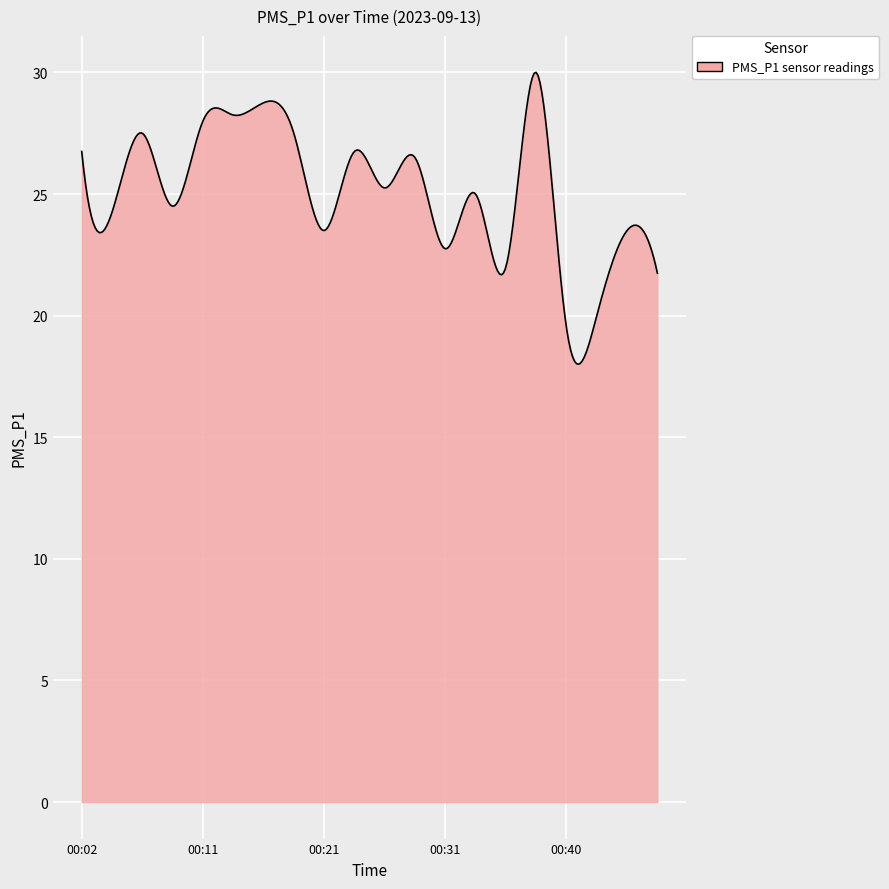

What is the minimum value shown in the chart?

18.0